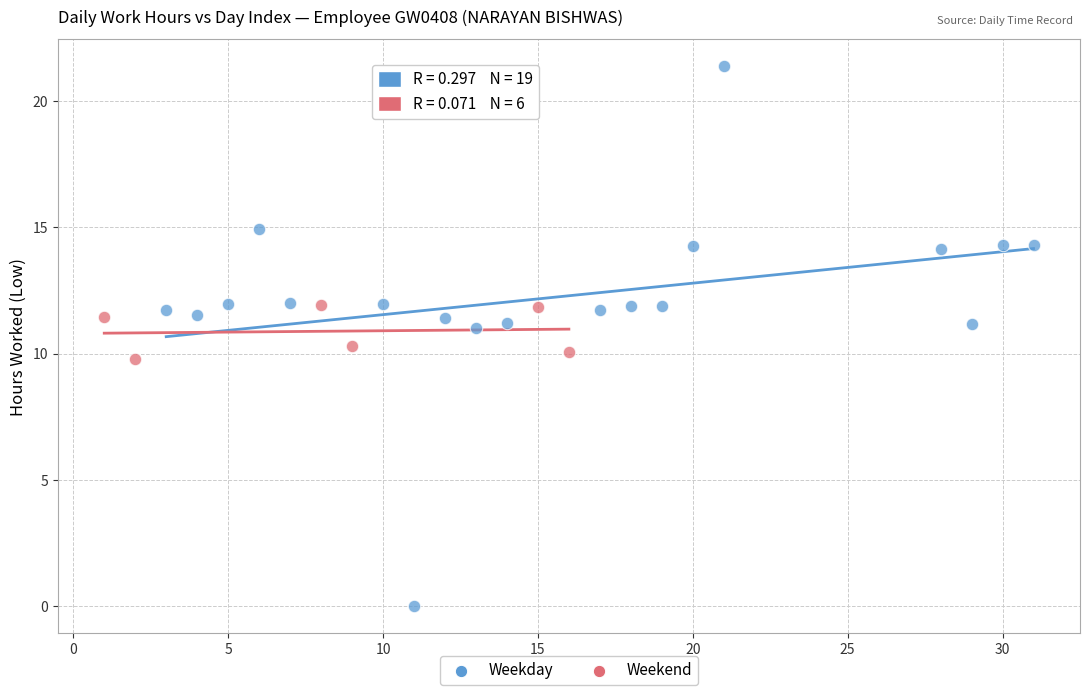

Which series contains the lowest Y value?

Weekday